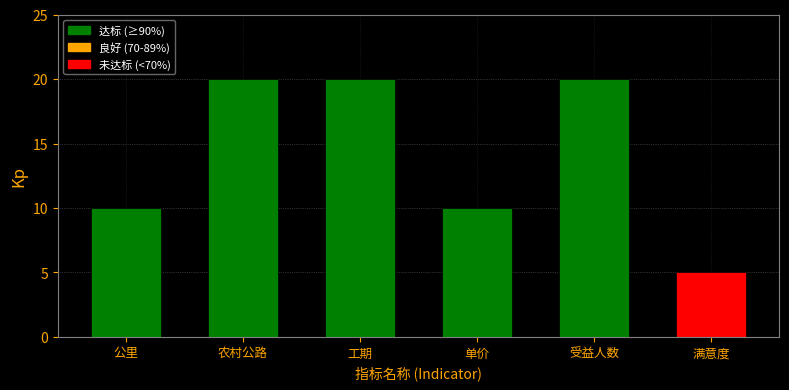

What is the label of the 1st bar from the right?

满意度